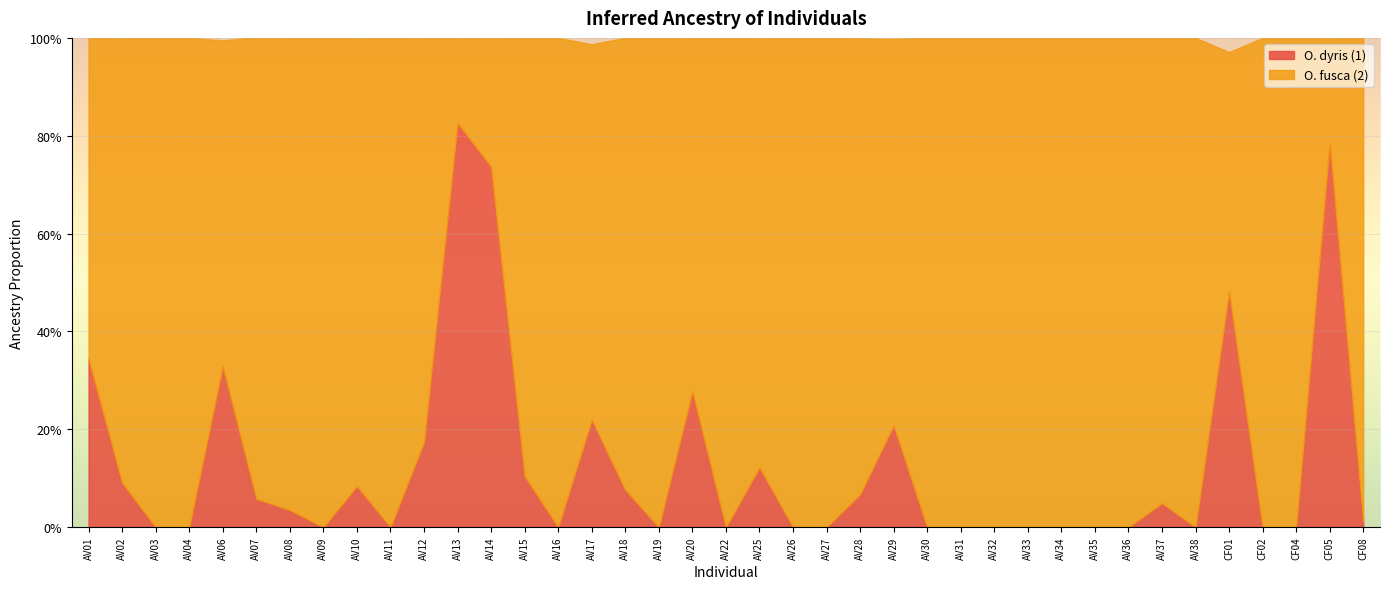

At which label does O. fusca (2) reach its minimum?

AV13